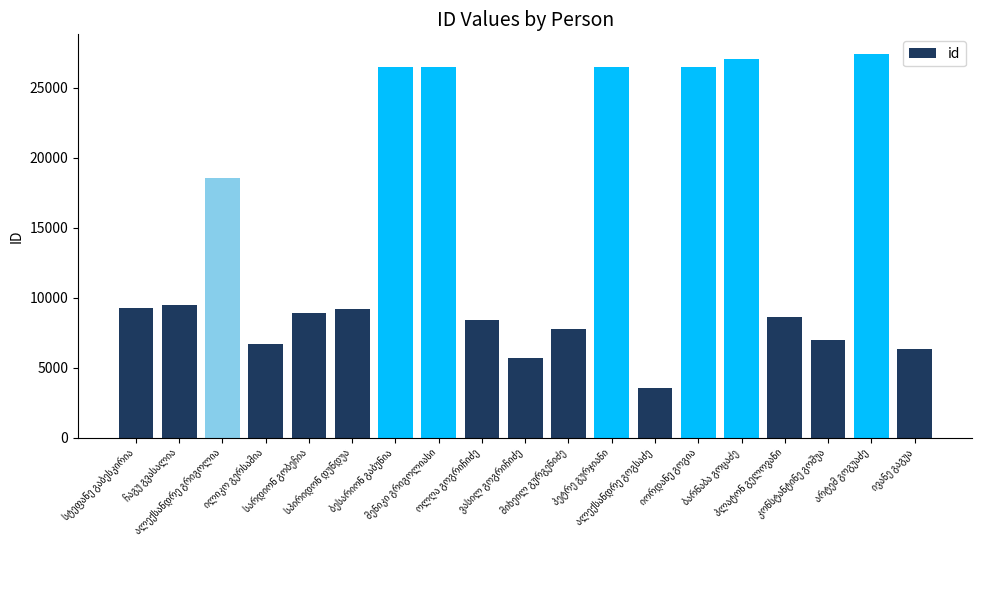

How many values are below 9208?

9